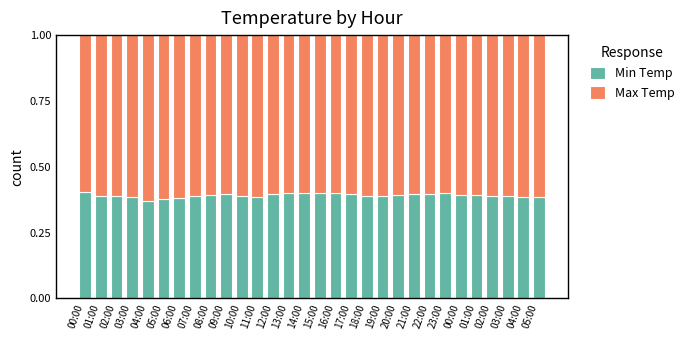

At which category is the sum across all series the highest?

23:00